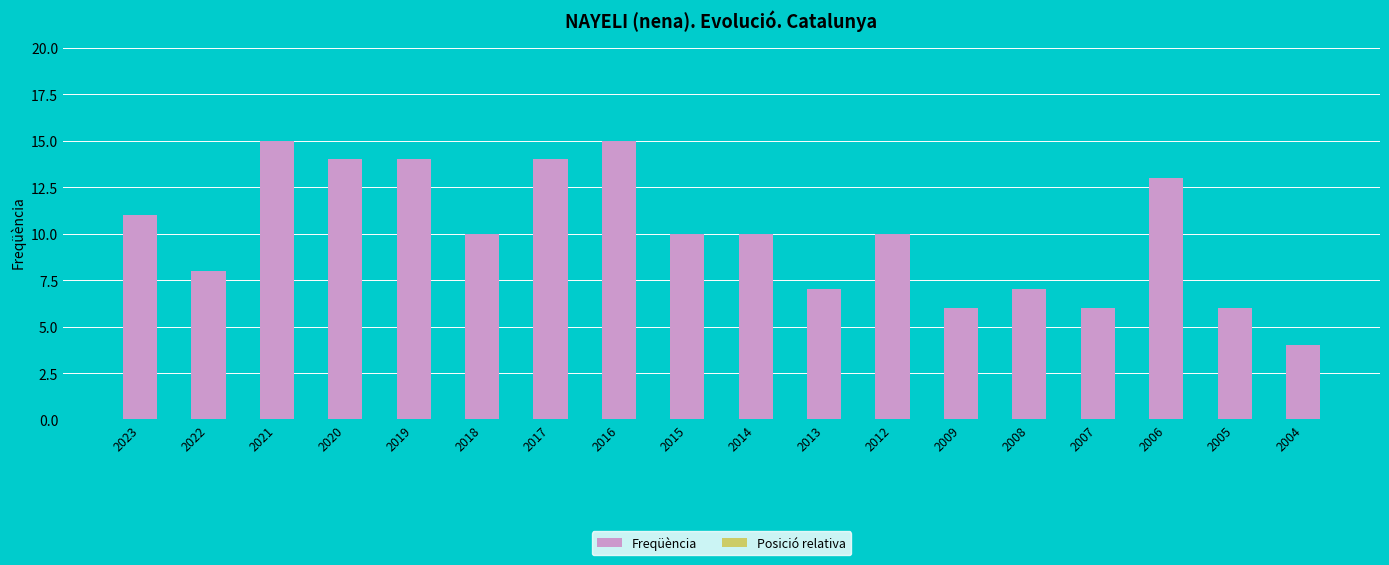

Does the chart contain any negative values?

No